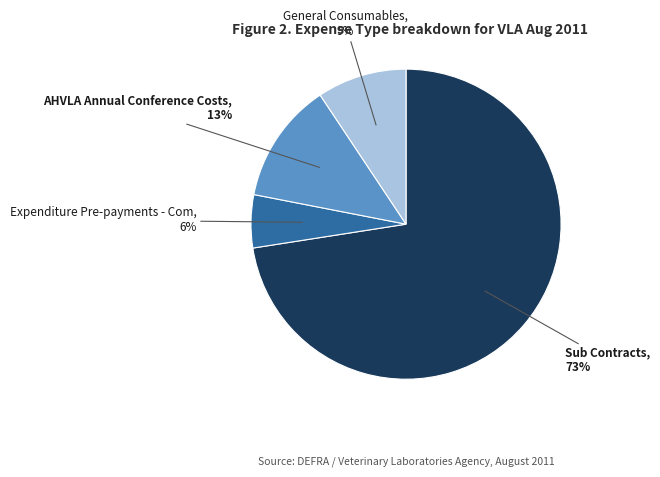

To the nearest percent, what is the average slice percentage?

25%